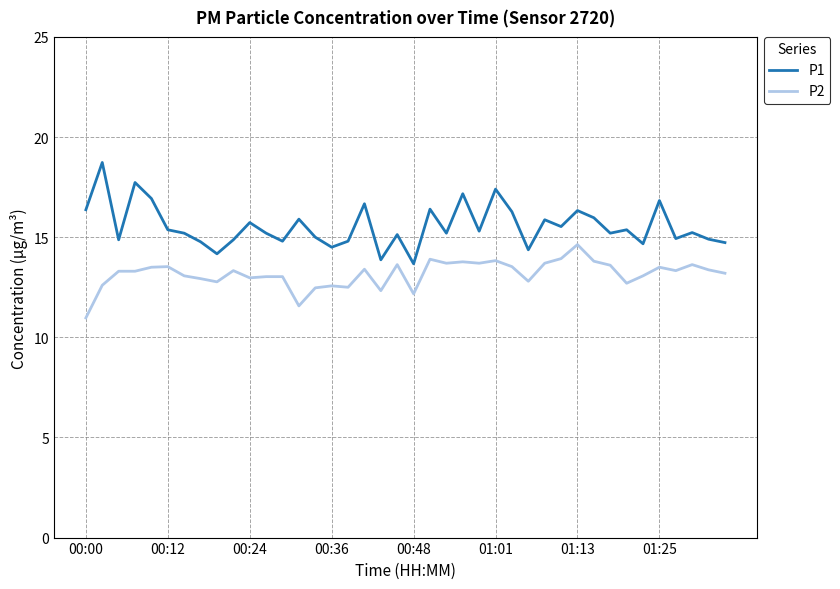

What is the greatest value displayed?

18.7